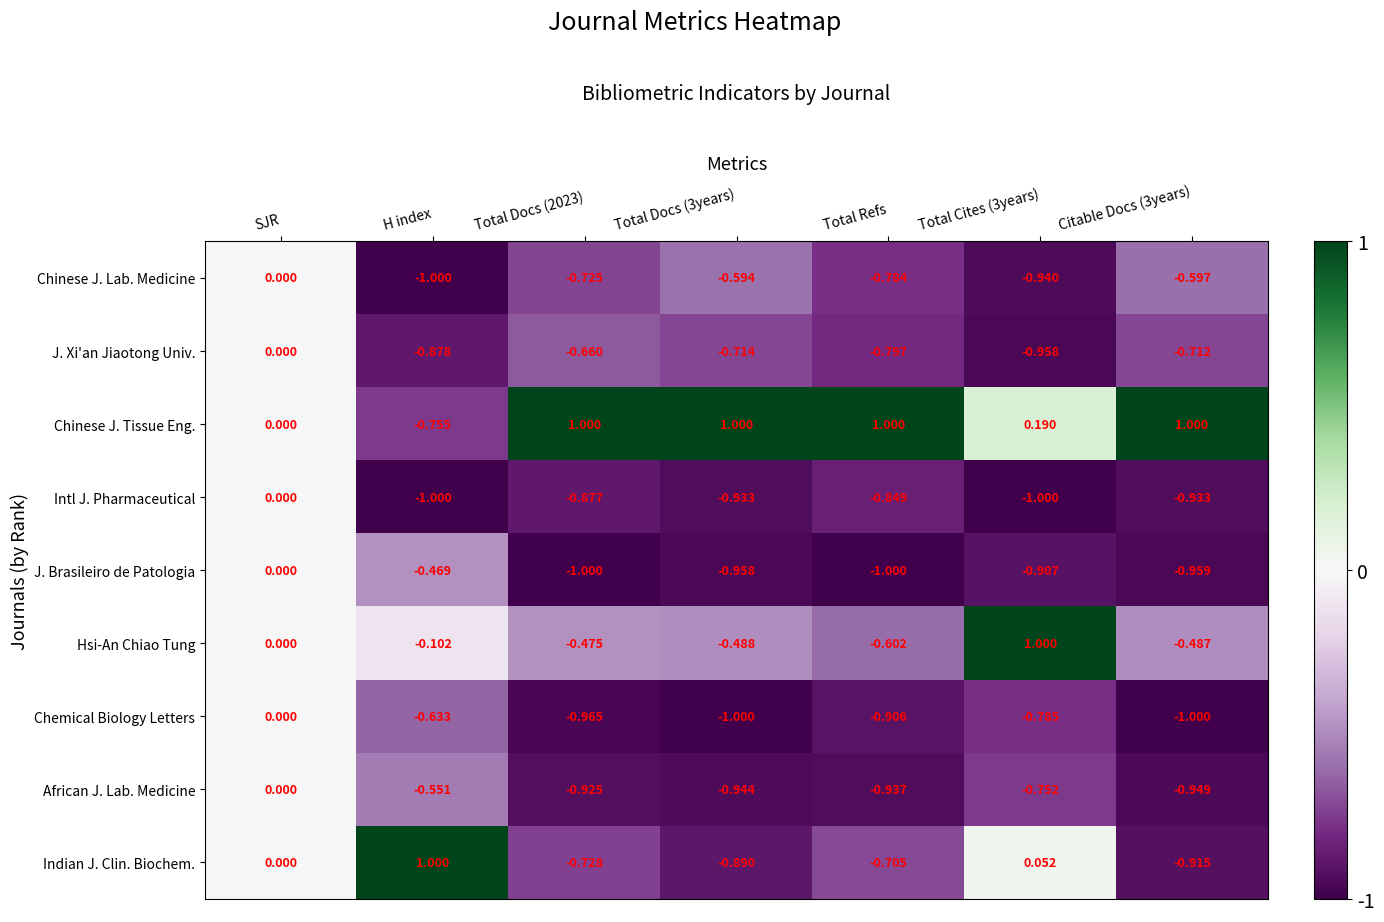

What is the difference between the highest and lowest values at Citable Docs (3years)?

2.0